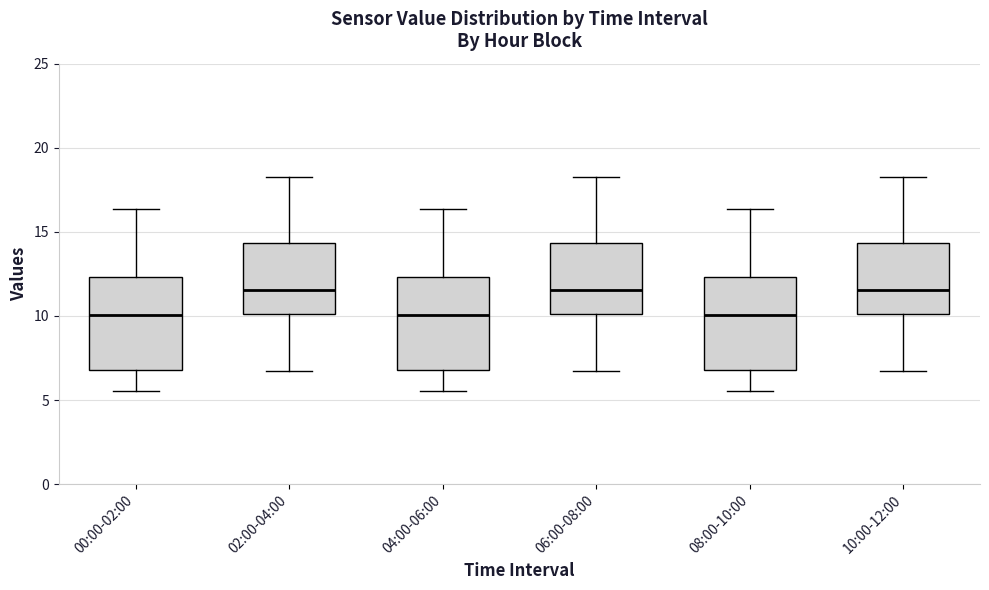

Reading left to right, read every box against the y-axis: the position of its median line, the range the box covers, and the ends of its whiskers. The values are not printed on the chart, so give them approximately, as read against the axis.

00:00-02:00: median 10.0, box 7.0 to 12.5, whiskers 5.5 to 16.5
02:00-04:00: median 11.5, box 10.0 to 14.5, whiskers 6.5 to 18.0
04:00-06:00: median 10.0, box 7.0 to 12.5, whiskers 5.5 to 16.5
06:00-08:00: median 11.5, box 10.0 to 14.5, whiskers 6.5 to 18.0
08:00-10:00: median 10.0, box 7.0 to 12.5, whiskers 5.5 to 16.5
10:00-12:00: median 11.5, box 10.0 to 14.5, whiskers 6.5 to 18.0